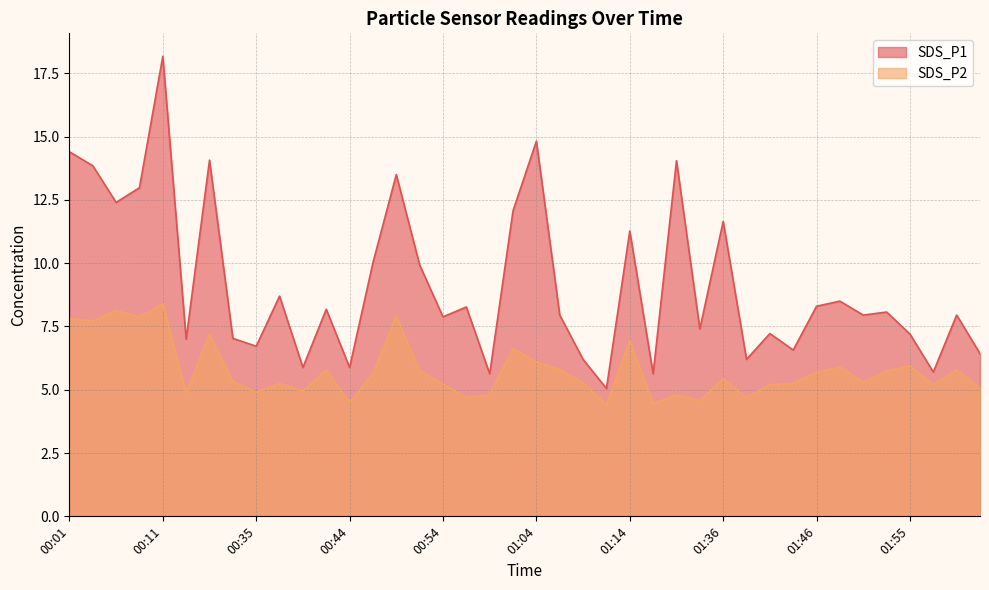

Where is SDS_P1 nearest to the value 11?

01:14